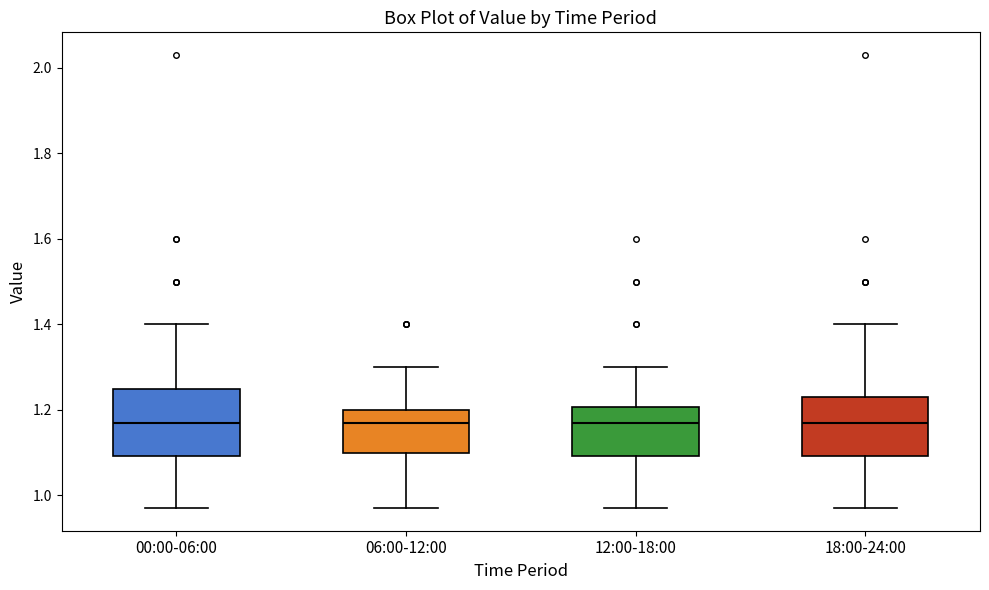

Where does the lower whisker of the box for 12:00-18:00 end on the y-axis? The values are not printed on the chart, so give them approximately, as read against the axis.

0.98